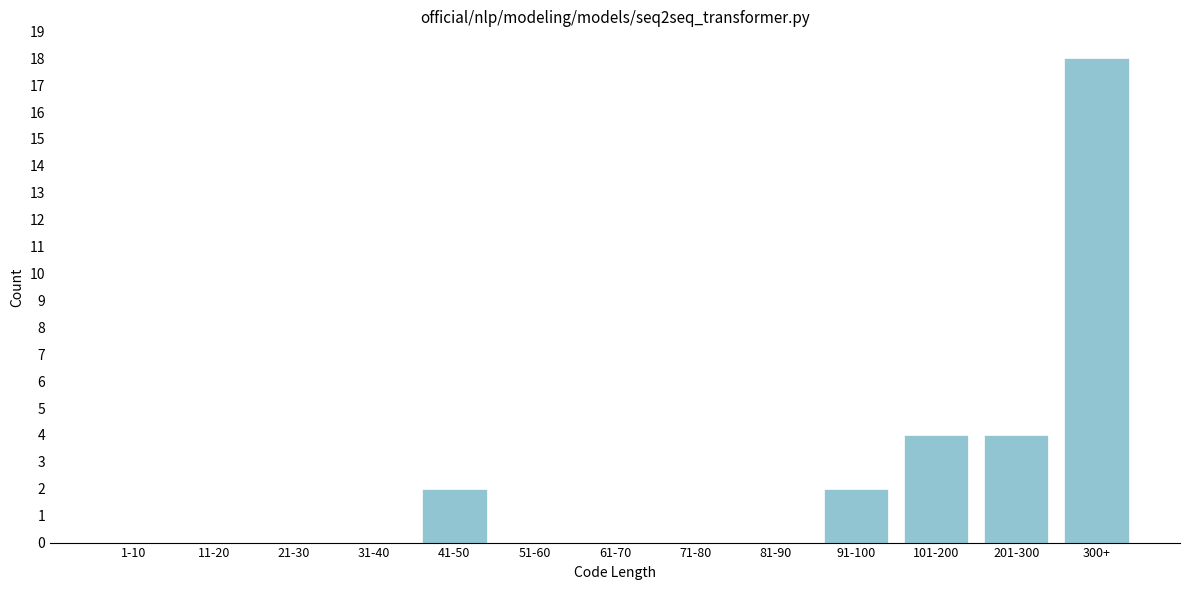

Reading right to left, transcribe all the data shown in this chart.

300+=18	201-300=4	101-200=4	91-100=2	81-90=0	71-80=0	61-70=0	51-60=0	41-50=2	31-40=0	21-30=0	11-20=0	1-10=0